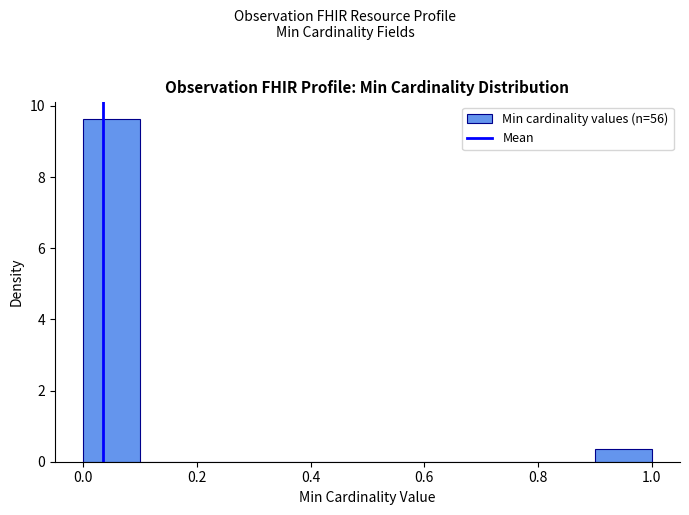

How tall is the bar that spans 0.0 to 0.1 on the x-axis? The values are not printed on the chart, so give them approximately, as read against the axis.

9.6